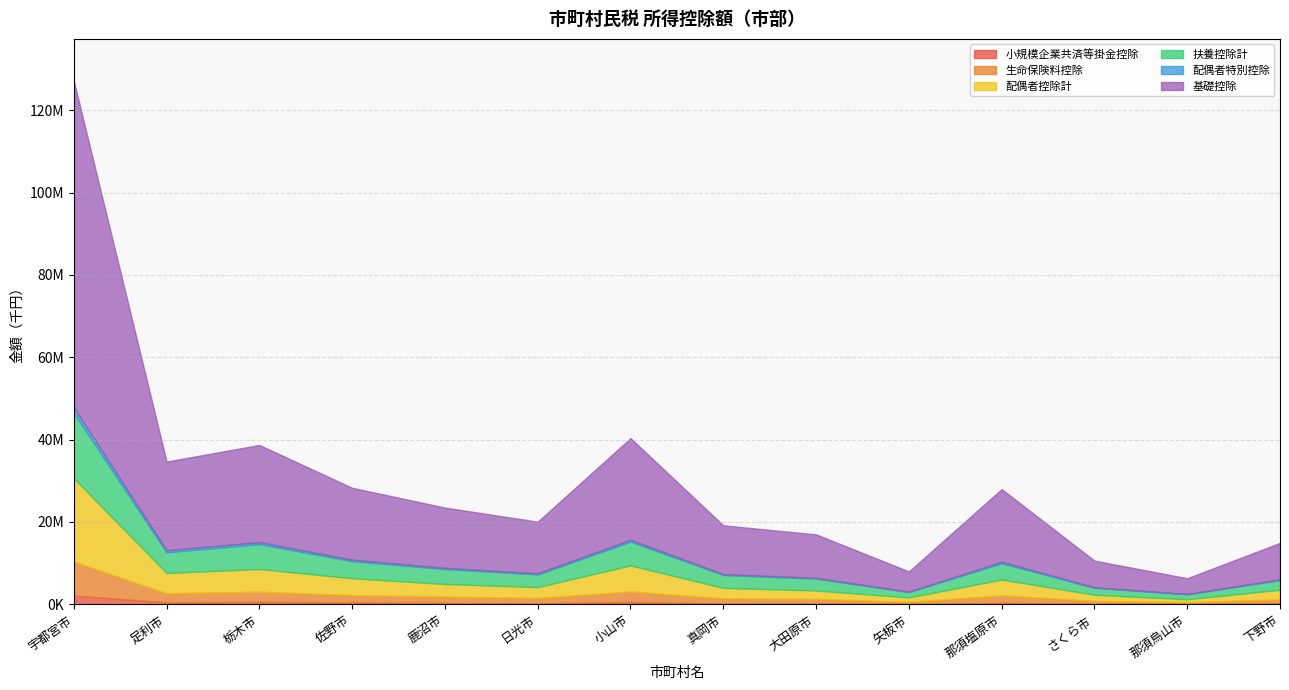

Which series changed the most between 小山市 and 矢板市?

基礎控除